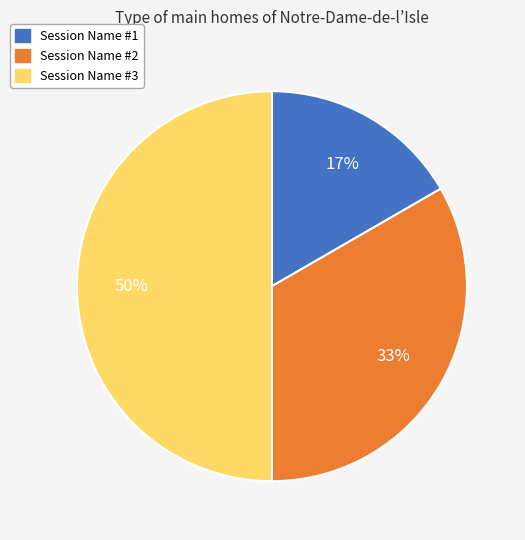

Combined, do Session Name #3 and Session Name #2 account for over 50%?

Yes